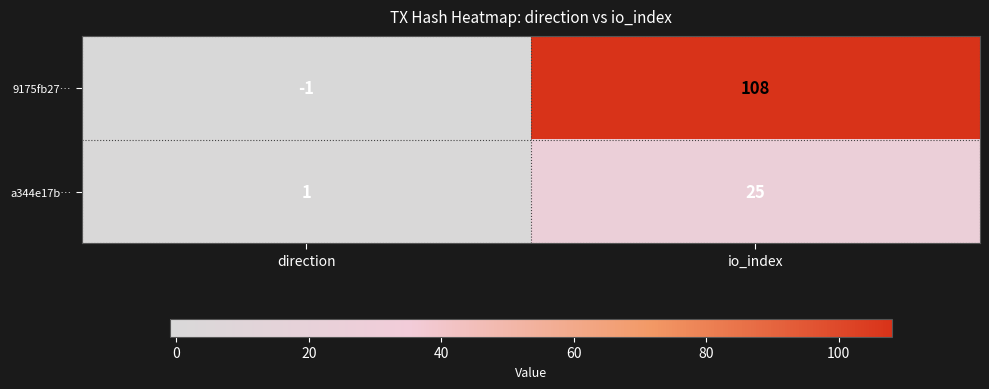

What is the difference between the maximum and minimum values in the 9175fb27… series?

109